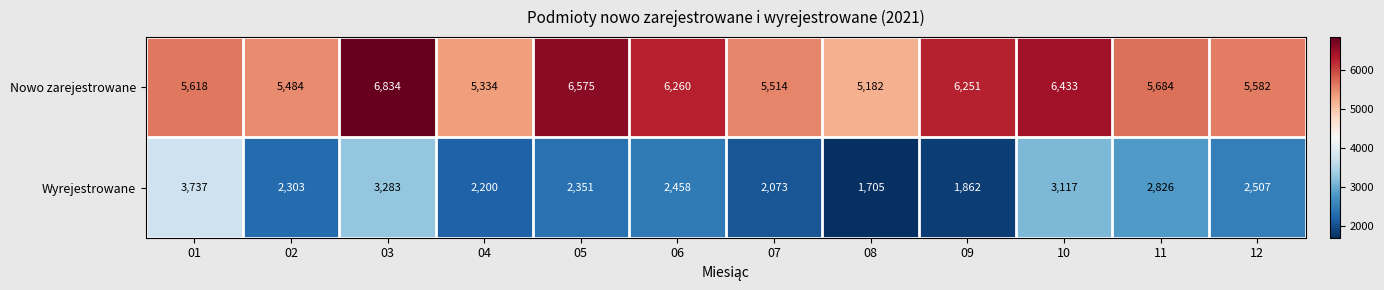

What is the highest value of the Wyrejestrowane series?

3737